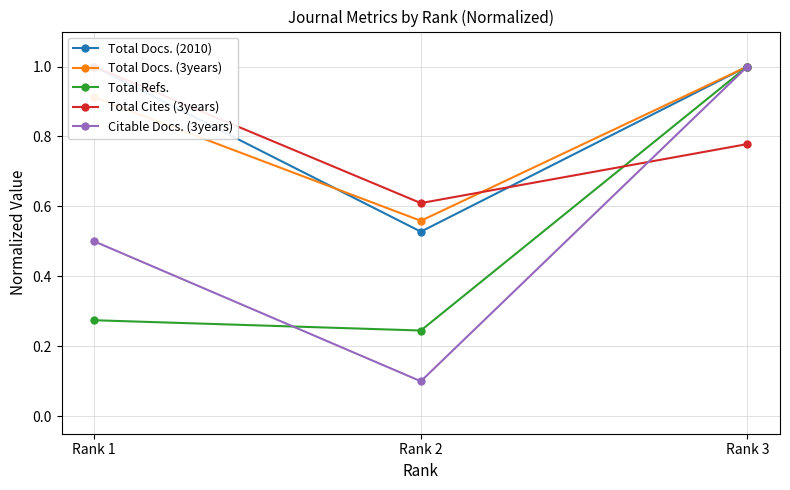

What is the greatest value displayed?

1.0